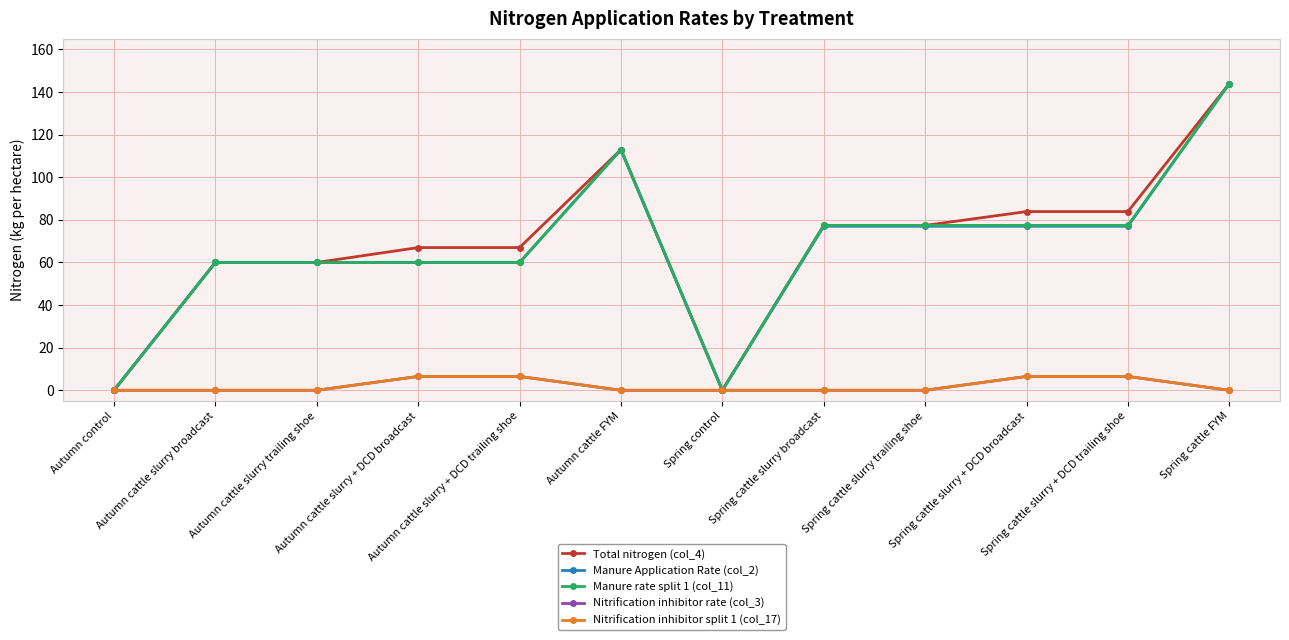

Rank the series by their maximum value, from lowest to highest.

Nitrification inhibitor rate (col_3), Nitrification inhibitor split 1 (col_17), Total nitrogen (col_4), Manure Application Rate (col_2), Manure rate split 1 (col_11)